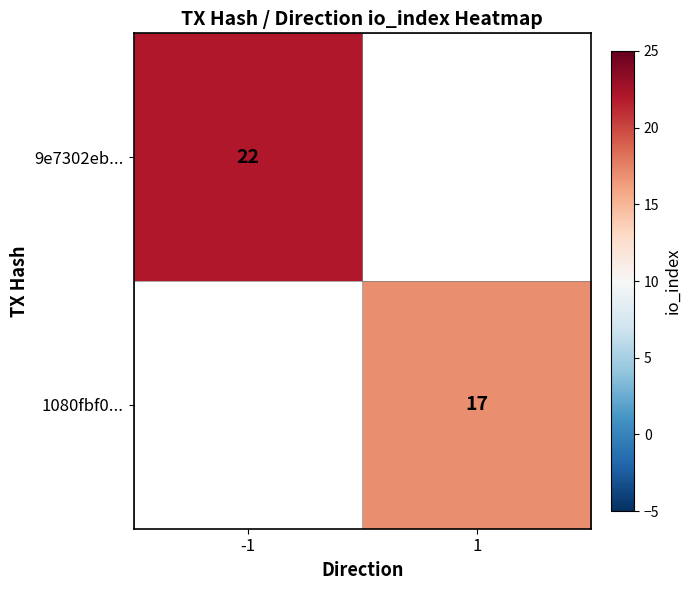

Is it true that 1080fbf0... equals 11.4 at 1?

False